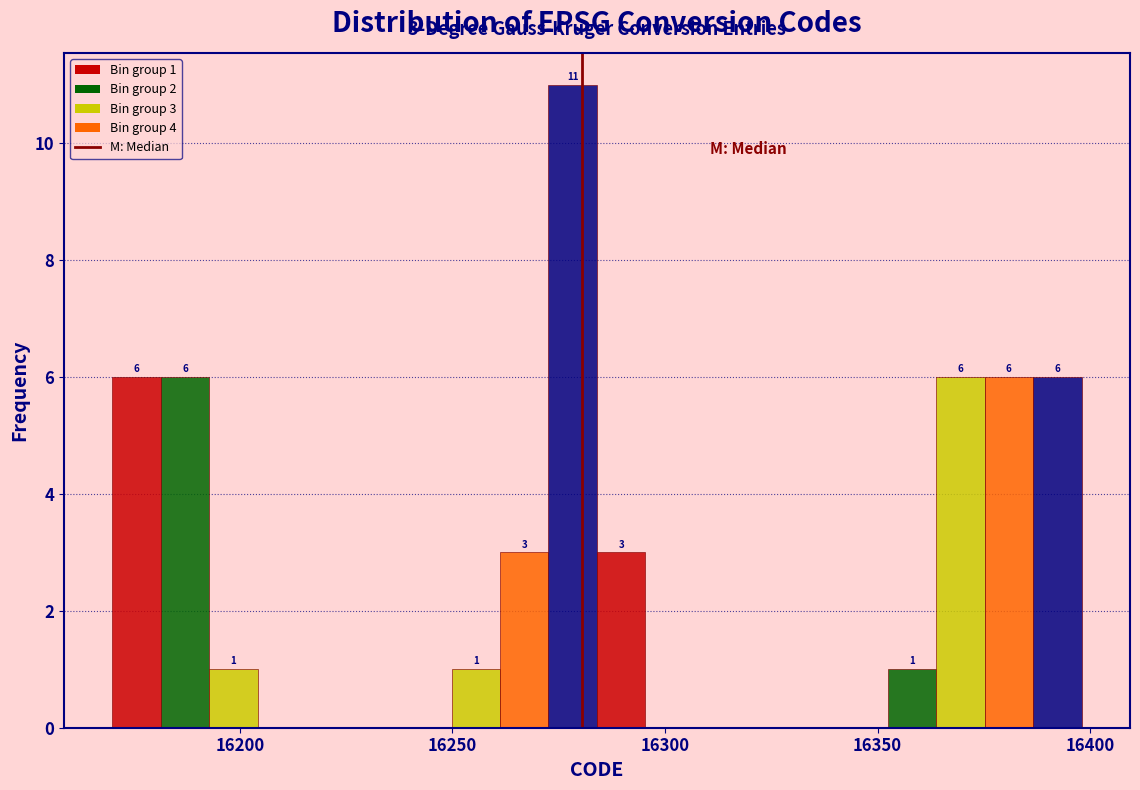

Read against the x-axis, roughly where is the centre of the tallest bar?

16280